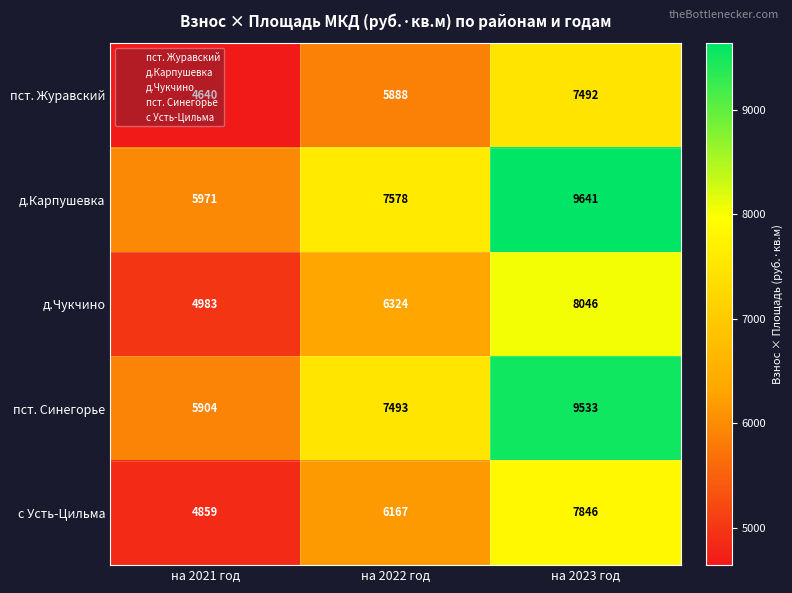

Which series has the largest range (max minus min)?

д.Карпушевка